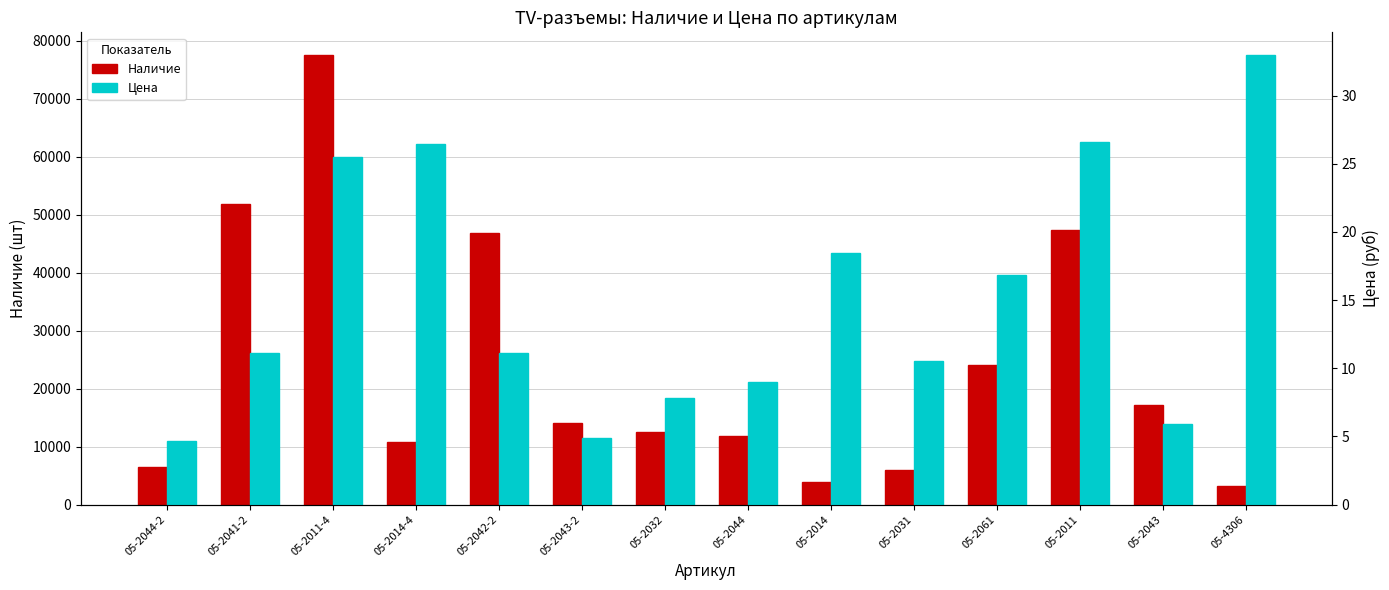

What is the total value across all series at 05-2044?

11809.0